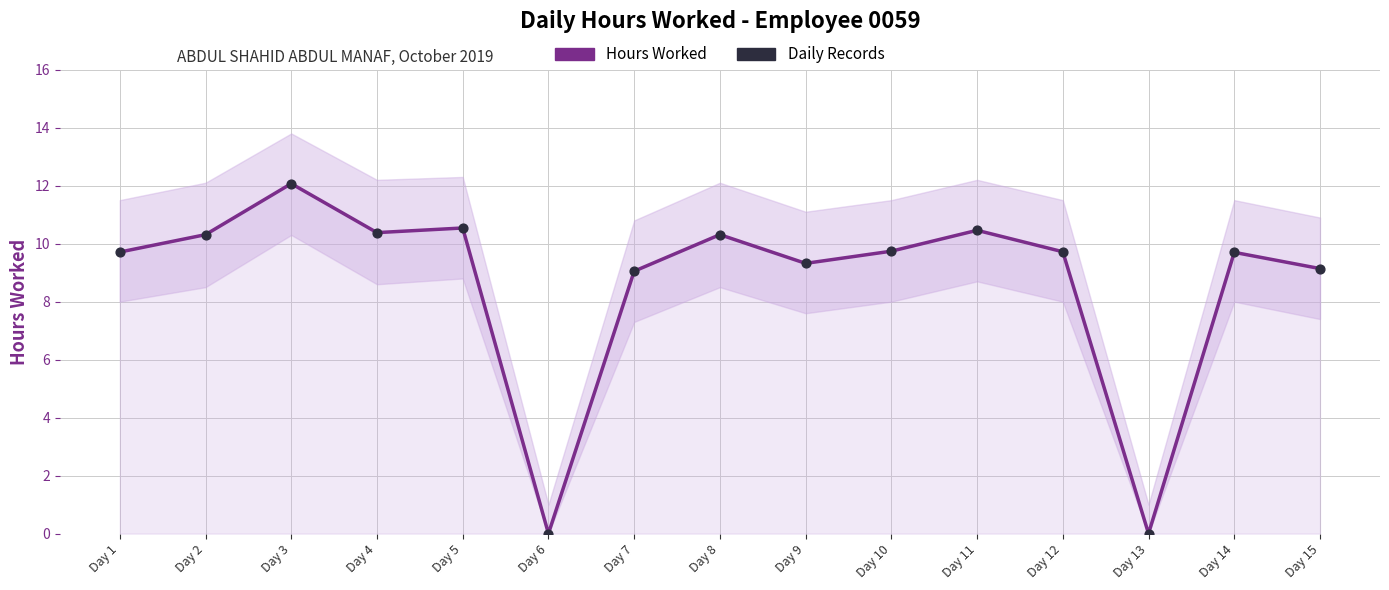

Which series contains the highest Y value?

Hours Worked